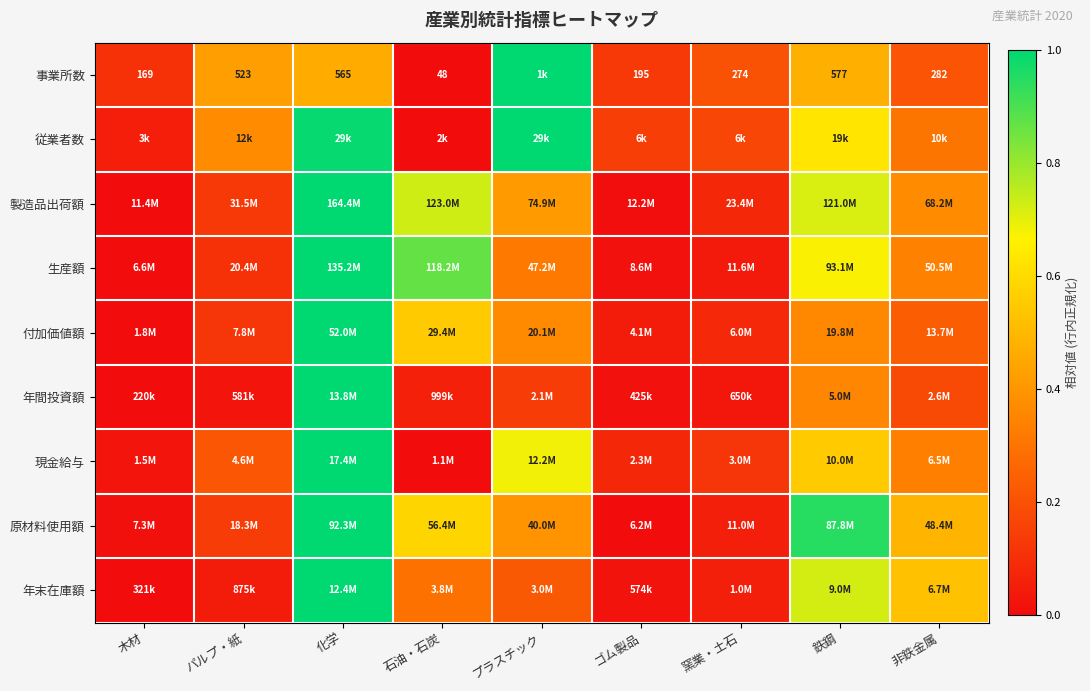

At プラスチック, list the series in order from largest to smallest.

事業所数, 従業者数, 現金給与, 製造品出荷額, 原材料使用額, 付加価値額, 生産額, 年末在庫額, 年間投資額